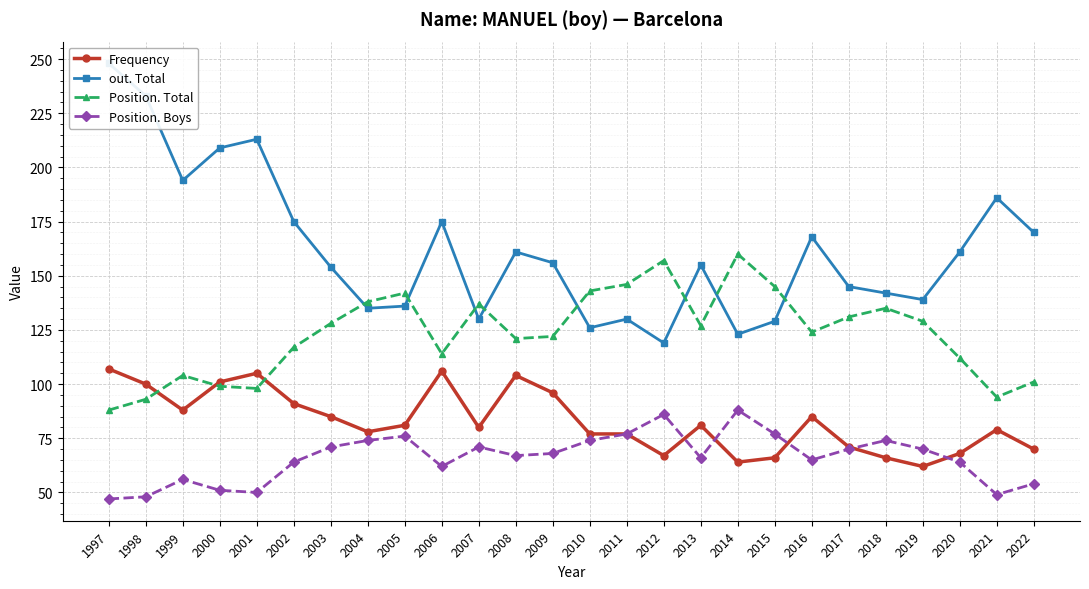

How many data points in Position. Boys are above 68?

12